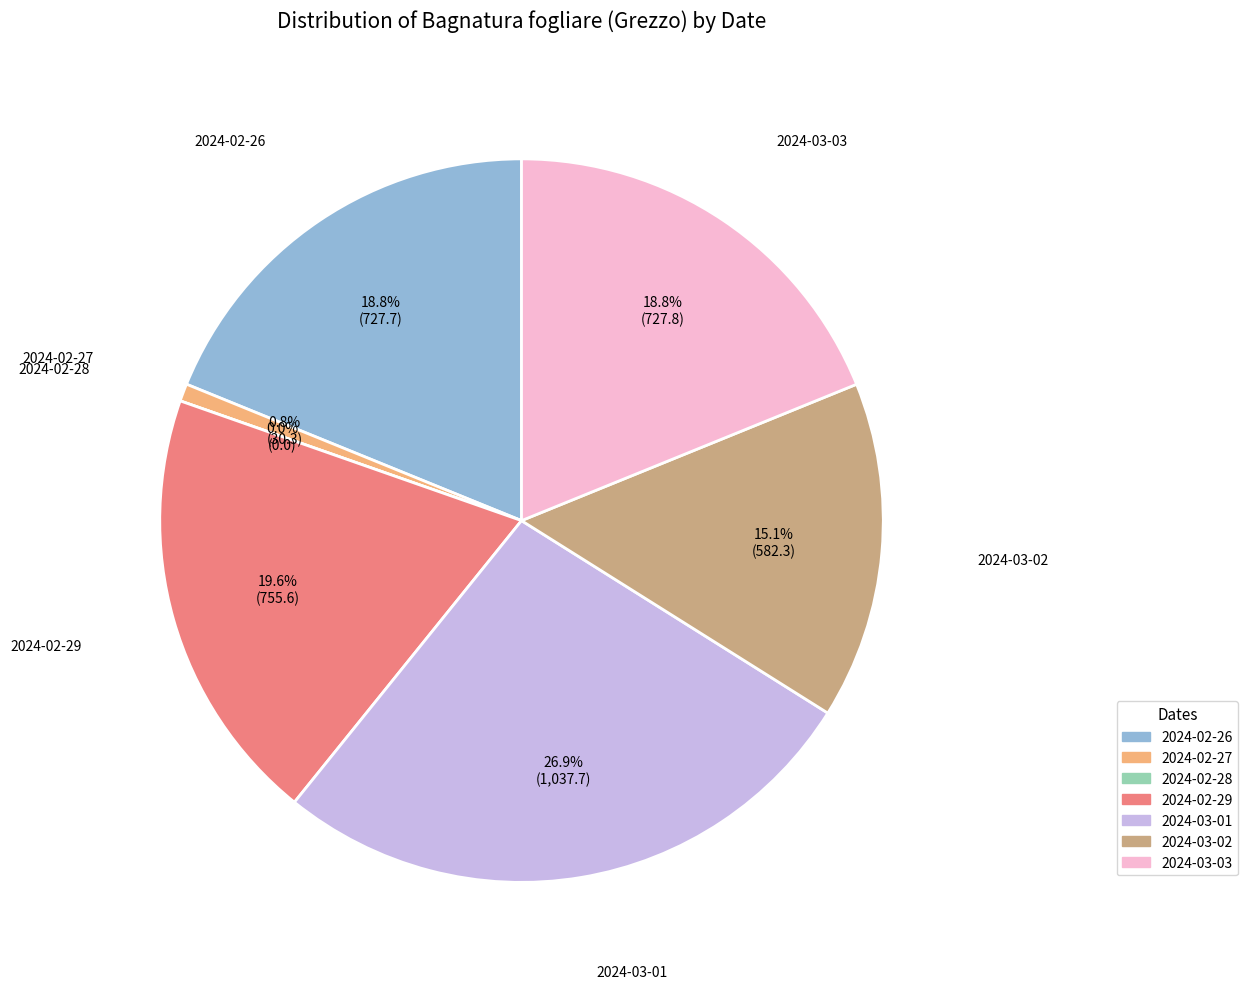

How many slices are in this pie chart?

7